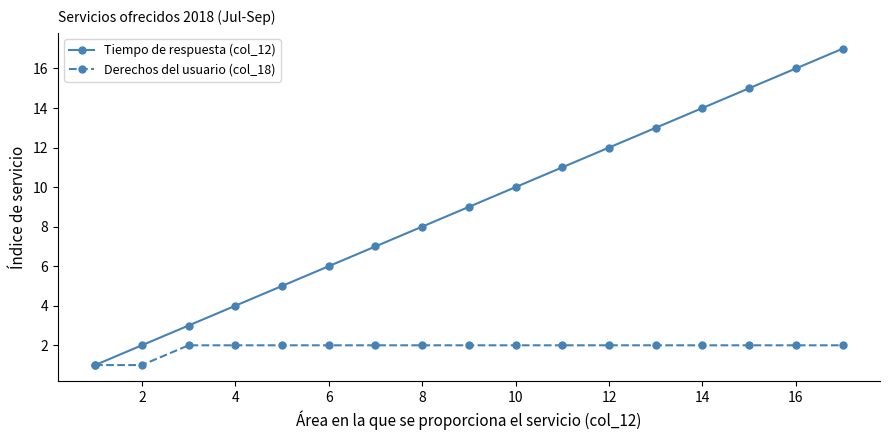

What is the sum of all Tiempo de respuesta (col_12) values?

153